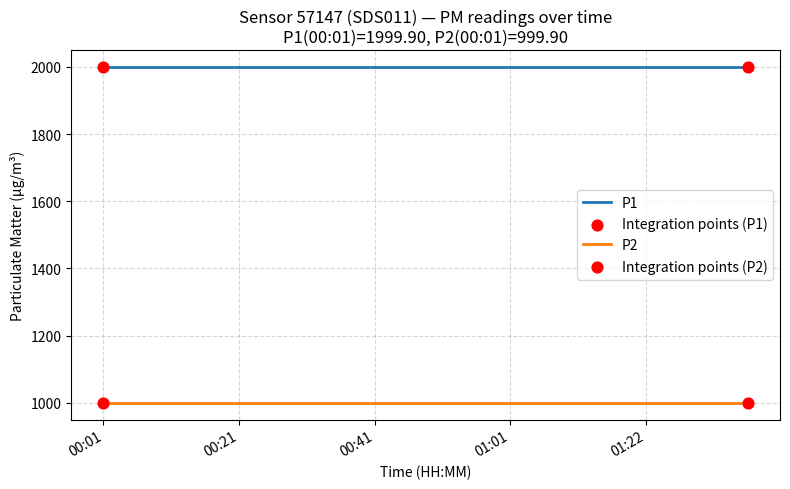

Which series has the largest total across all categories?

P1